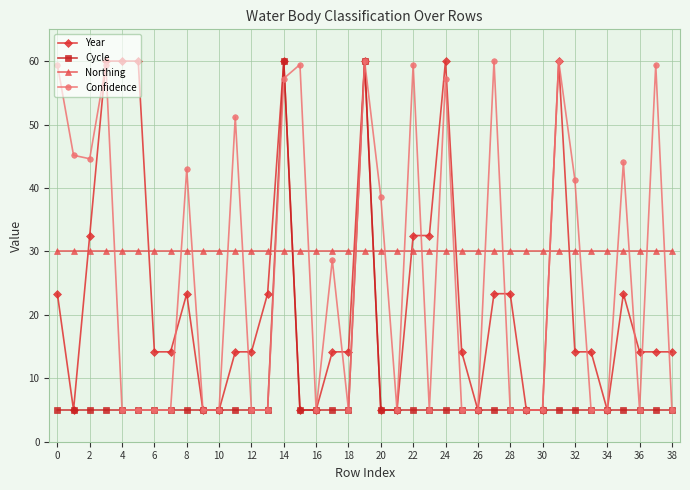

Does the chart display data point markers on the line(s)?

Yes